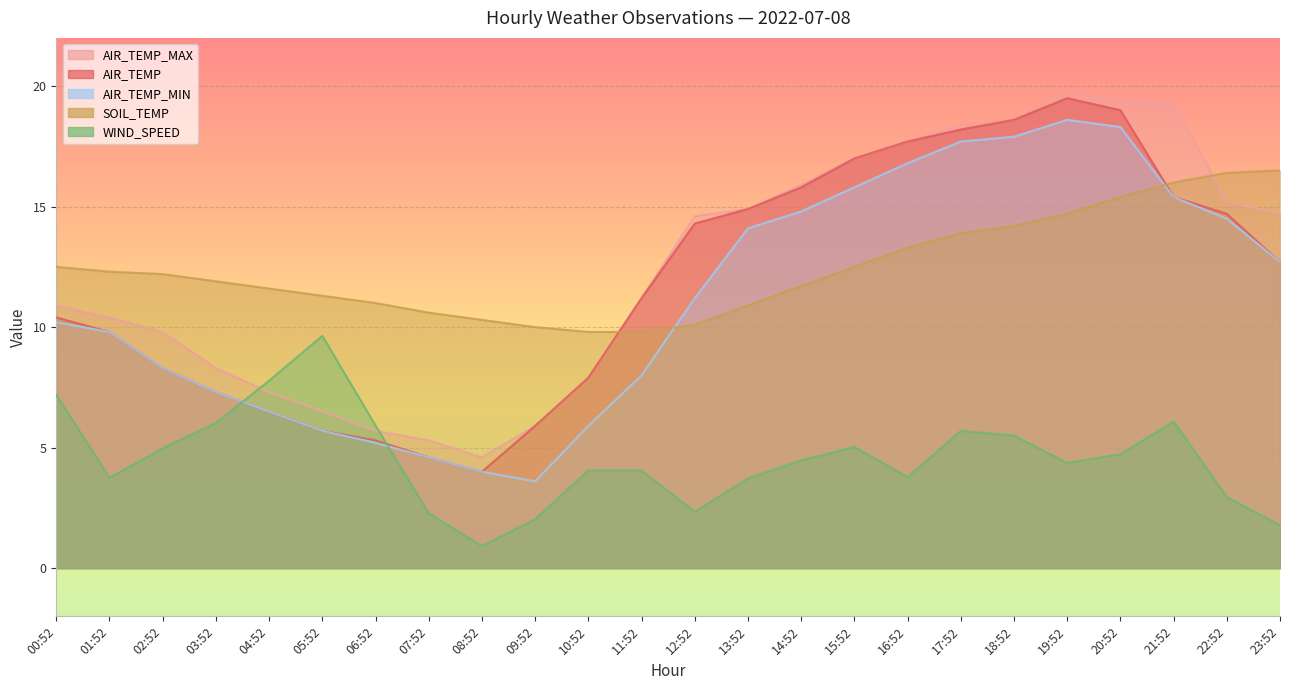

Which has a higher value, 13:52 or 06:52?

13:52